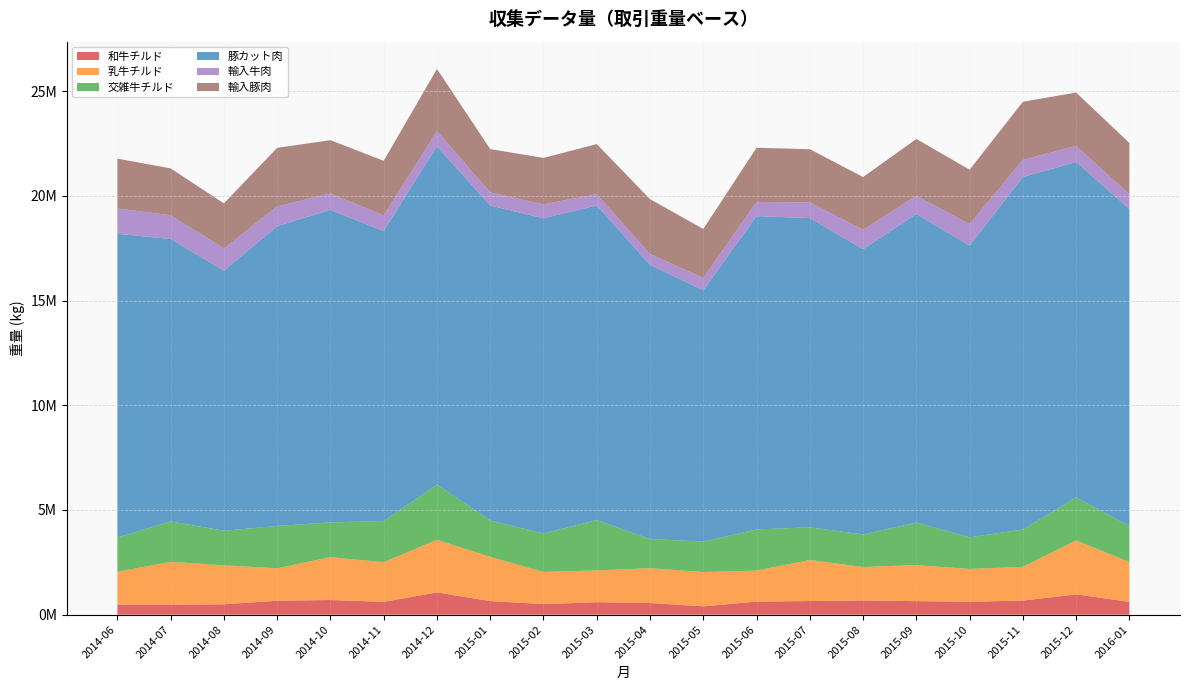

Reading left to right, extract all data points from this chart.

和牛チルド: 475490.5	474022.7	494851.4	665107.0	700431.0	611746.0	1062868.0	648376.0	504478.0	594581.0	556684.0	397915.0	623163.0	650701.0	676346.0	646595.0	618554.0	672032.0	969996.0	614561.0
乳牛チルド: 1571938.9	2047835.9	1862522.8	1549597.0	2046892.0	1893360.0	2512764.0	2113423.6	1537715.0	1517813.0	1662376.3	1638316.0	1484714.0	1960843.0	1600754.0	1722046.1	1563425.0	1611027.0	2574358.0	1899447.6
交雑牛チルド: 1637787.2	1931737.6	1650258.6	2022667.0	1659740.0	1968637.0	2635877.0	1738303.5	1834994.0	2407059.0	1390933.1	1452881.0	1963605.0	1559158.0	1556499.0	2029398.4	1514047.0	1781890.0	2056689.7	1725374.0
豚カット肉: 14506802.2	13490409.4	12421525.5	14322407.0	14926059.0	13853405.0	16163518.0	15040674.9	15055658.0	15027859.0	13099200.0	12008141.0	14966007.0	14770564.0	13621520.1	14741973.0	13934169.0	16836796.0	16019614.0	15141907.0
輸入牛肉: 1208049.3	1135364.6	1058171.2	941628.0	782510.0	745163.0	721168.0	626480.4	669111.0	536952.0	522583.0	581300.0	676975.0	751991.0	927448.0	869167.0	1023584.0	822319.0	769727.8	705123.8
輸入豚肉: 2381953.6	2236953.4	2157170.4	2797867.0	2547266.0	2605524.0	2969082.2	2071219.4	2212807.0	2392782.0	2615842.0	2344245.0	2586310.0	2540561.0	2520190.0	2713539.0	2598201.0	2774980.0	2547454.8	2444351.5